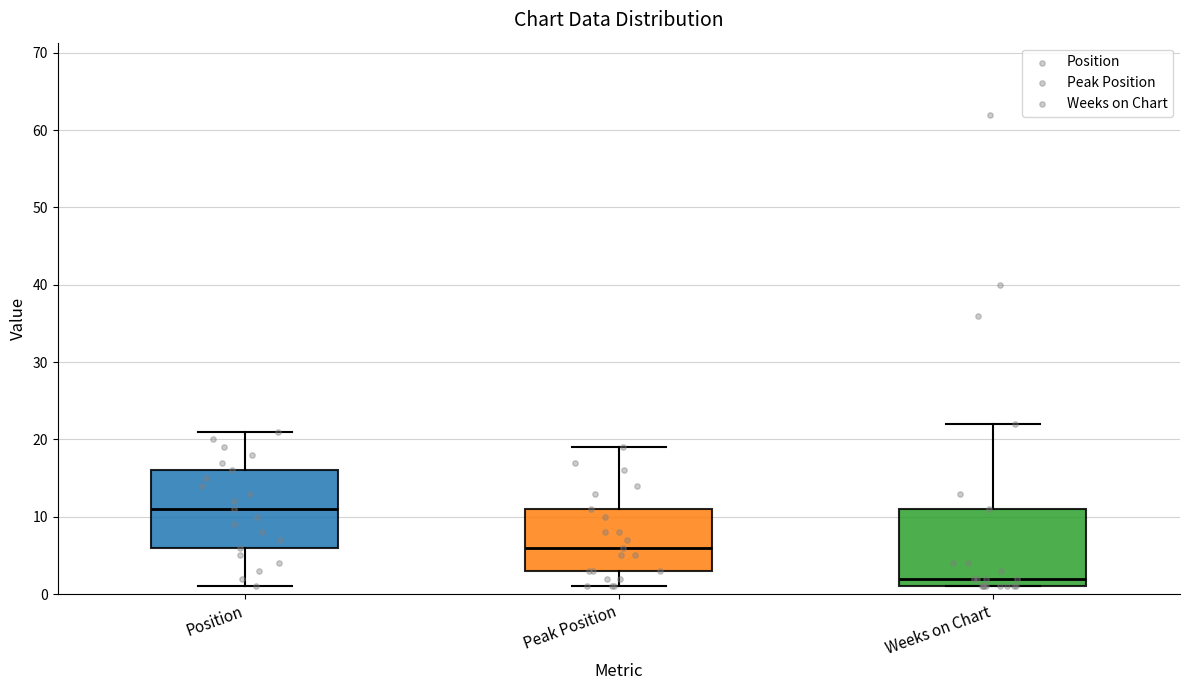

Reading left to right, read every box against the y-axis: the position of its median line, the range the box covers, and the ends of its whiskers. The values are not printed on the chart, so give them approximately, as read against the axis.

Position: median 11, box 6 to 16, whiskers 1 to 21
Peak Position: median 6, box 3 to 11, whiskers 1 to 19
Weeks on Chart: median 2, box 1 to 11, whiskers 1 to 22